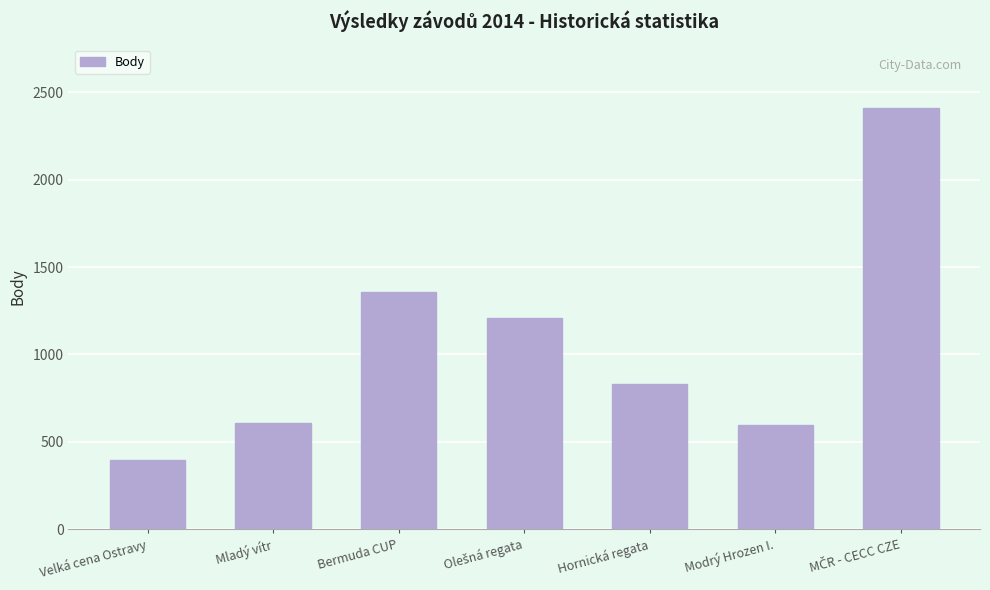

True or false: the data shows 683 at Velká cena Ostravy.

False